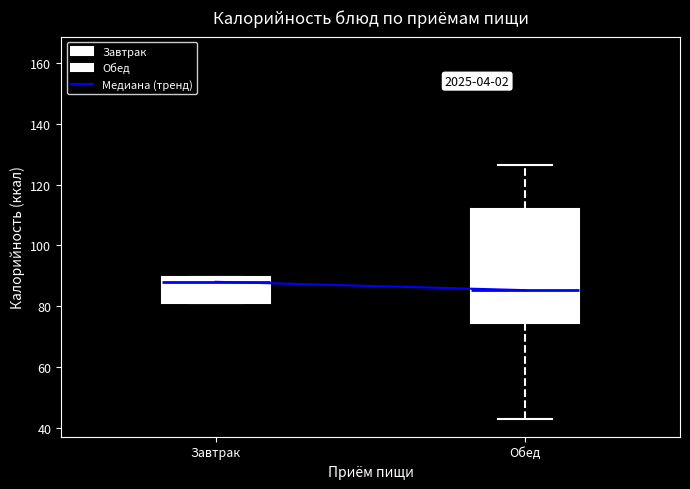

Reading left to right, transcribe this box plot: for each box, give where its median line is, the range the box spans, and where its two whiskers end, as read against the y-axis. The values are not printed on the chart, so give them approximately, as read against the axis.

Завтрак: median 88, box 82 to 90, whiskers 82 to 90
Обед: median 86, box 74 to 112, whiskers 44 to 126